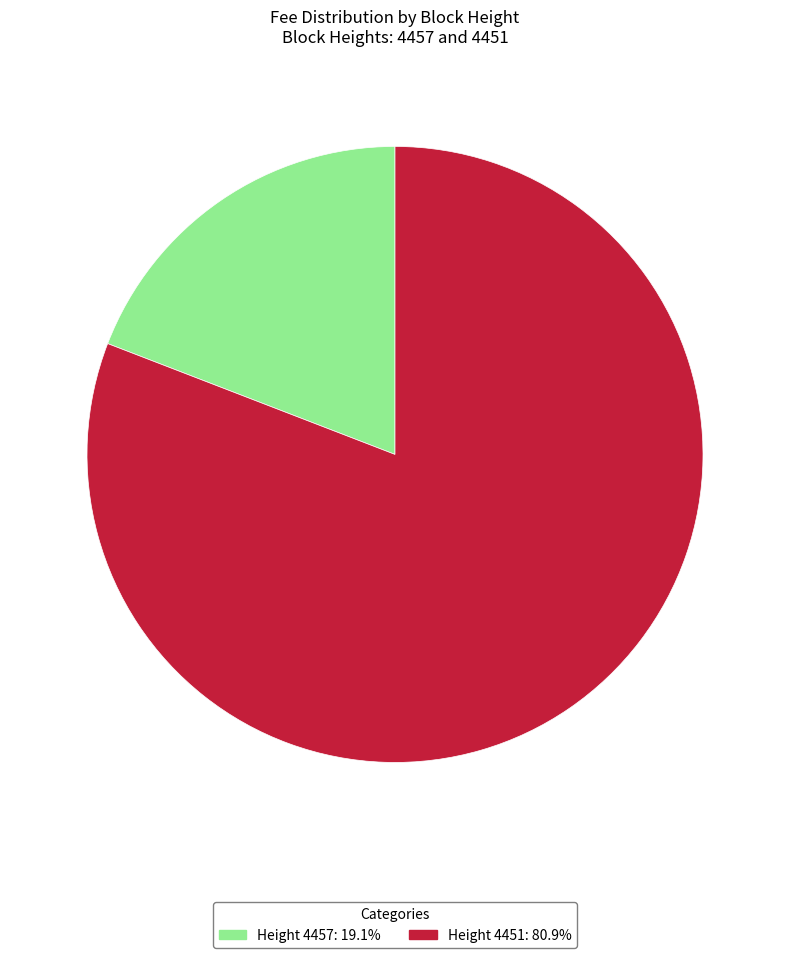

How many segments does this pie chart have?

2